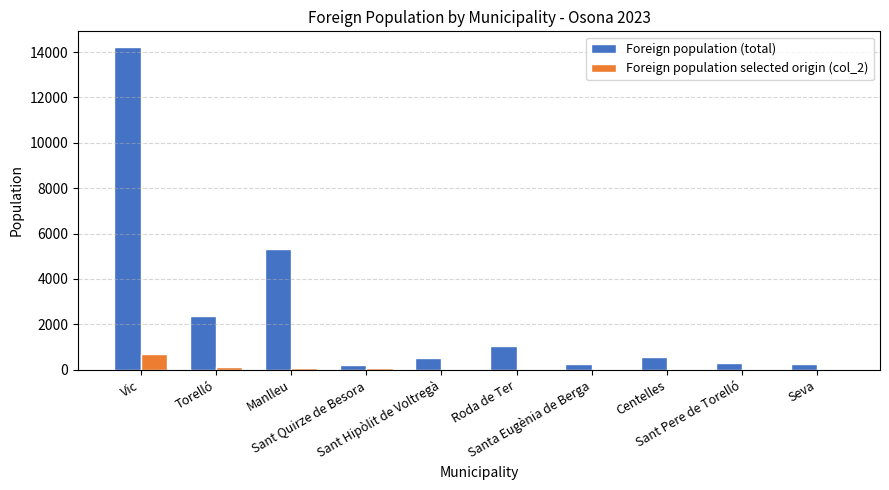

How many groups of bars are there?

10